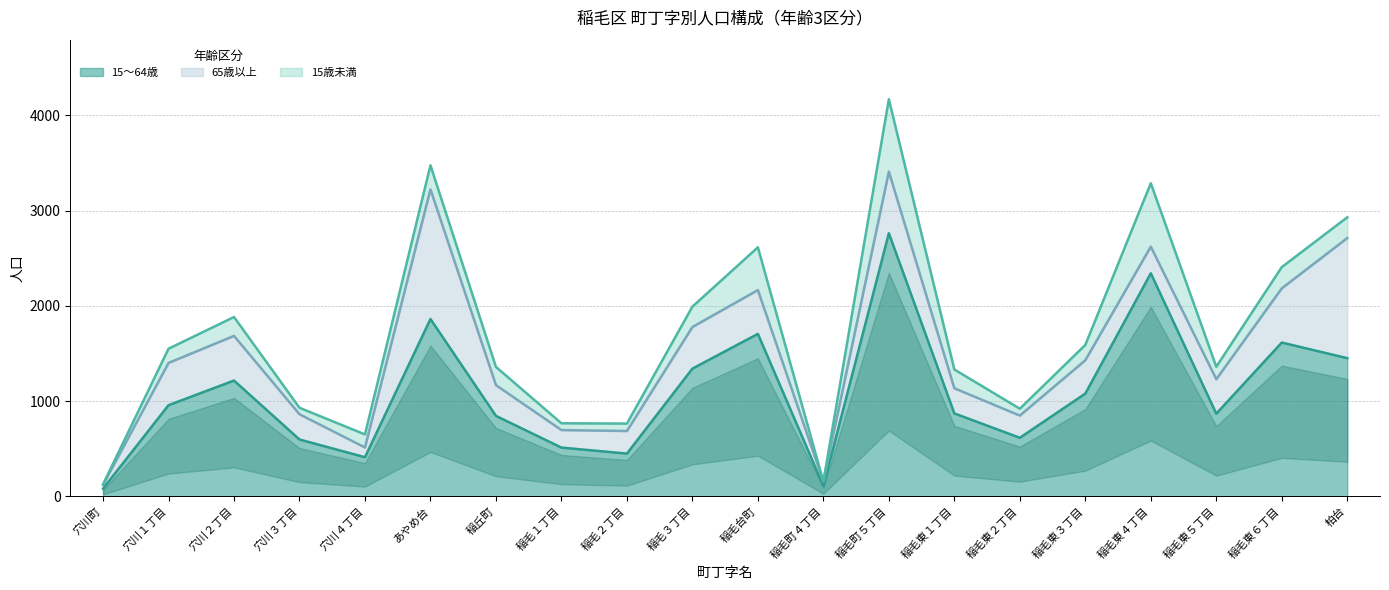

At which category is the sum across all series the highest?

稲毛町５丁目